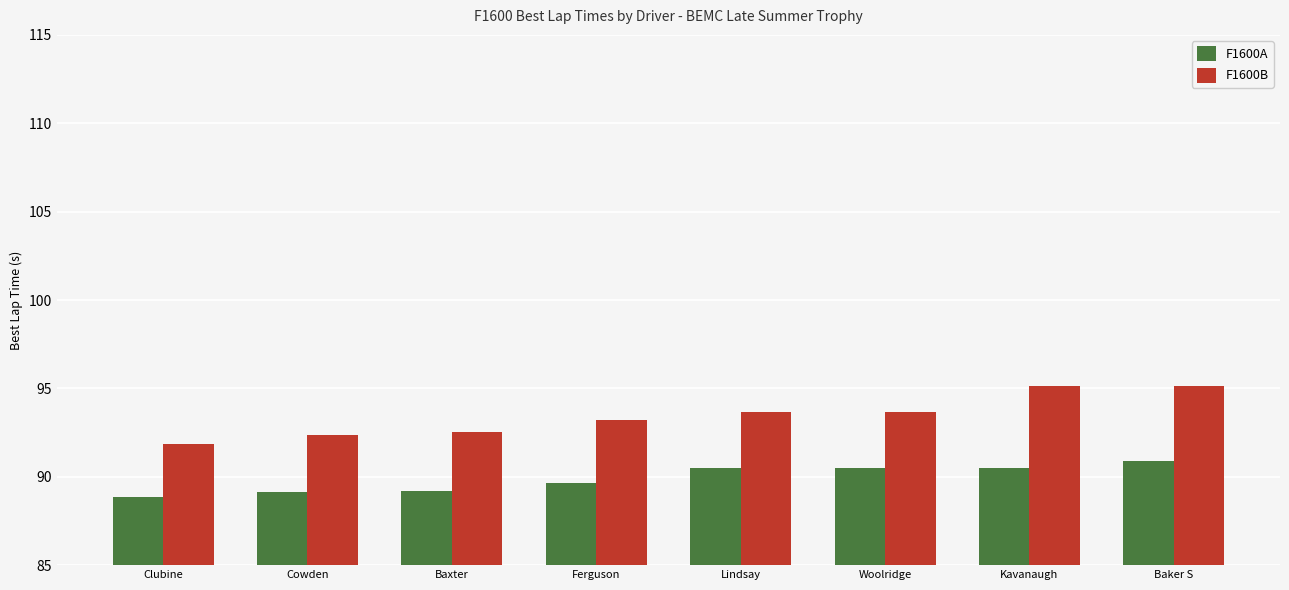

What is the value of the F1600B bar at the 6th from the left?

93.7